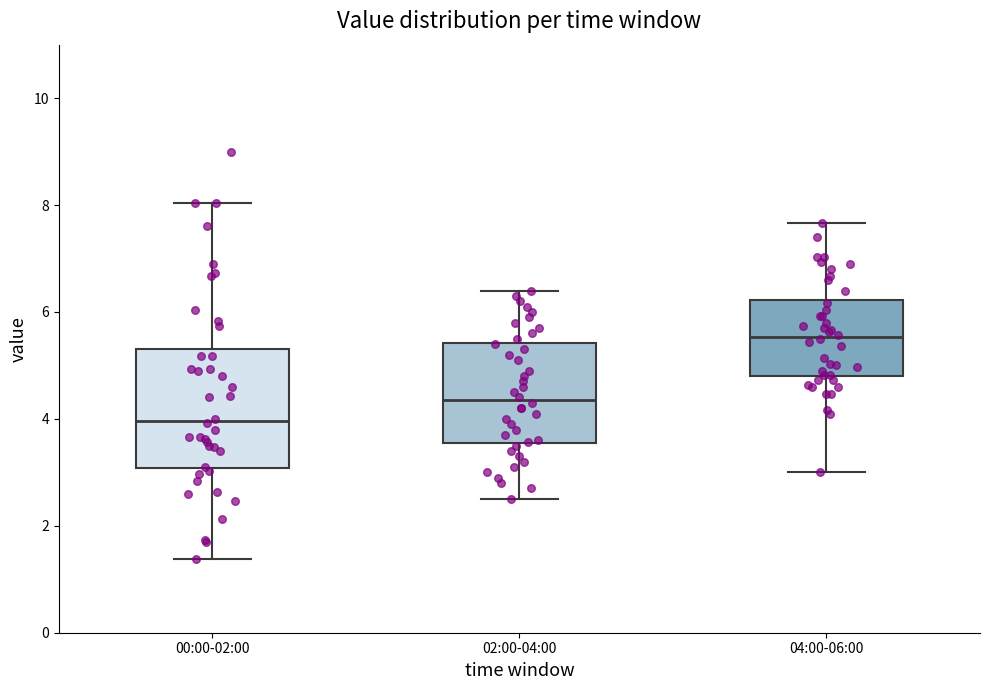

Which box is the tallest, from its lower edge to its upper edge?

00:00-02:00